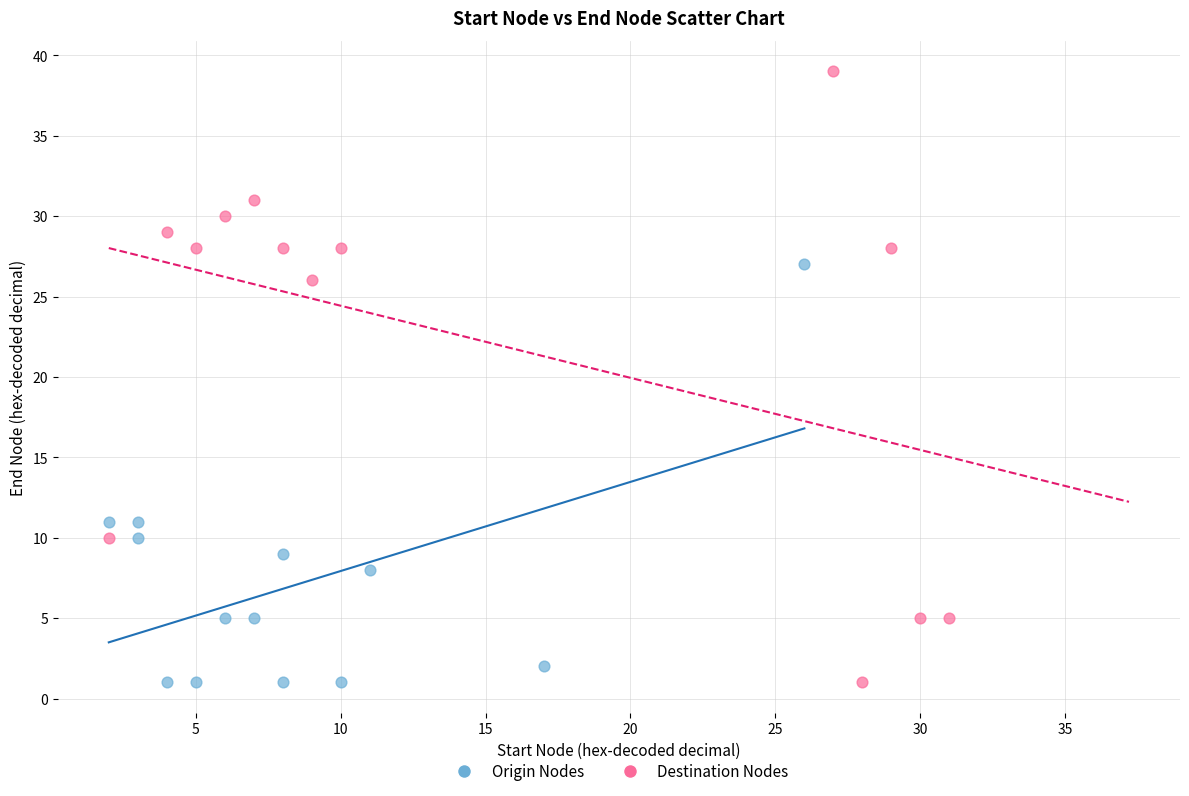

Which series has the widest spread of Y values?

Destination Nodes